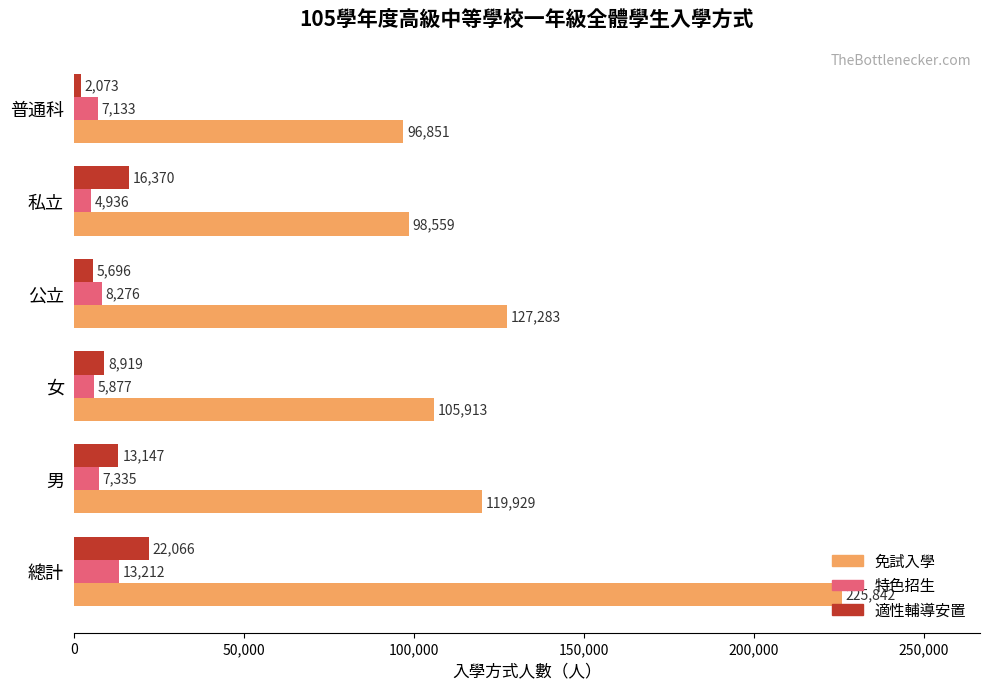

Which category has the lowest value across all series?

普通科